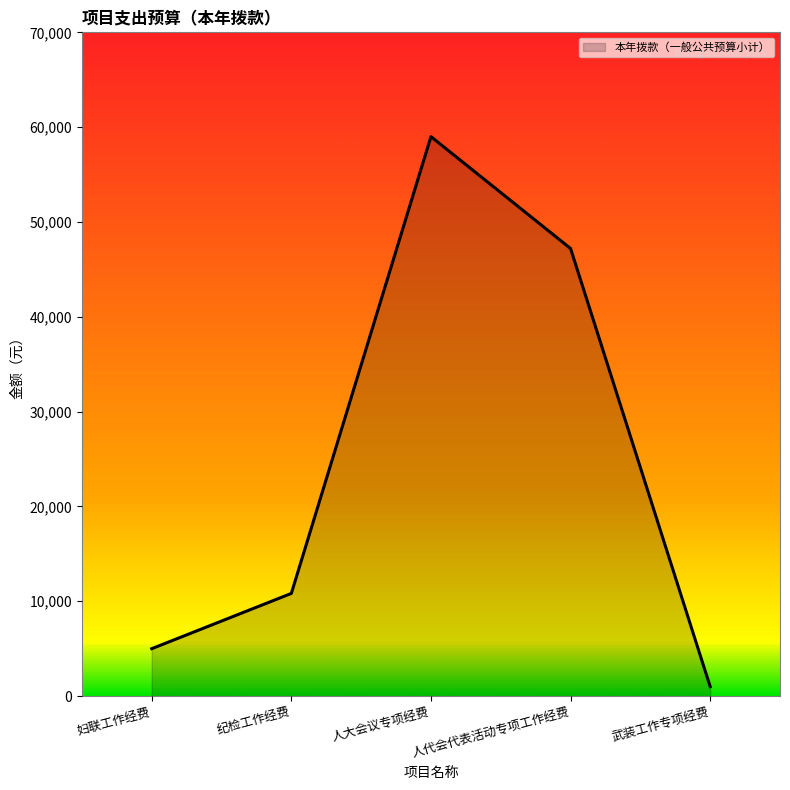

List the labels in order of value, largest first.

人大会议专项经费, 人代会代表活动专项工作经费, 纪检工作经费, 妇联工作经费, 武装工作专项经费